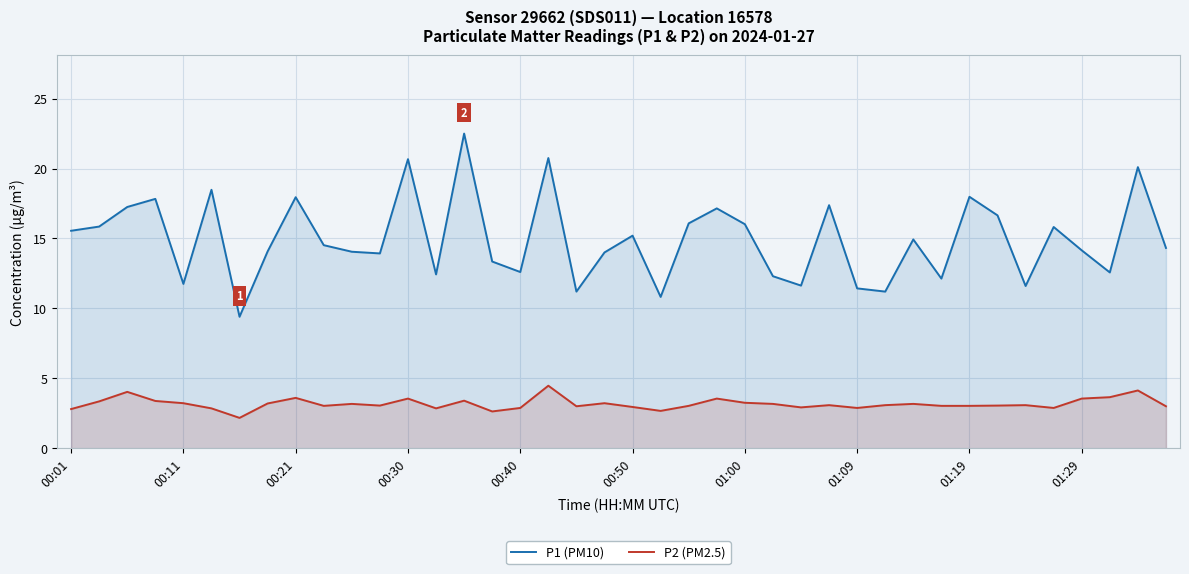

What is the smallest value displayed?

2.2